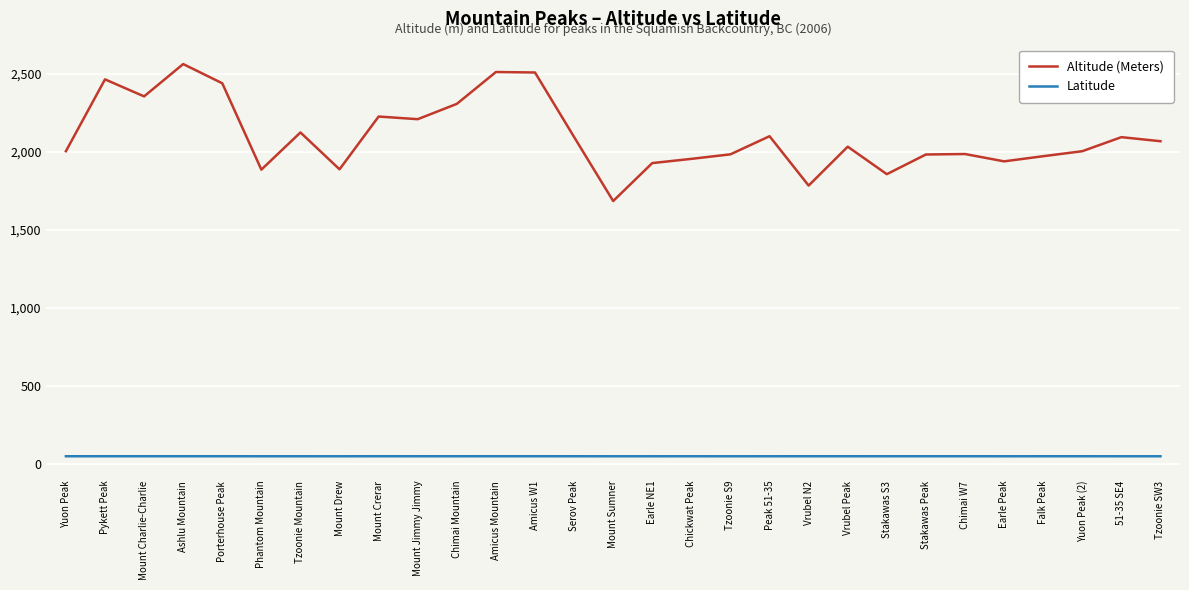

The Altitude (Meters) series shows 2507.0 at Amicus W1. True or false?

True